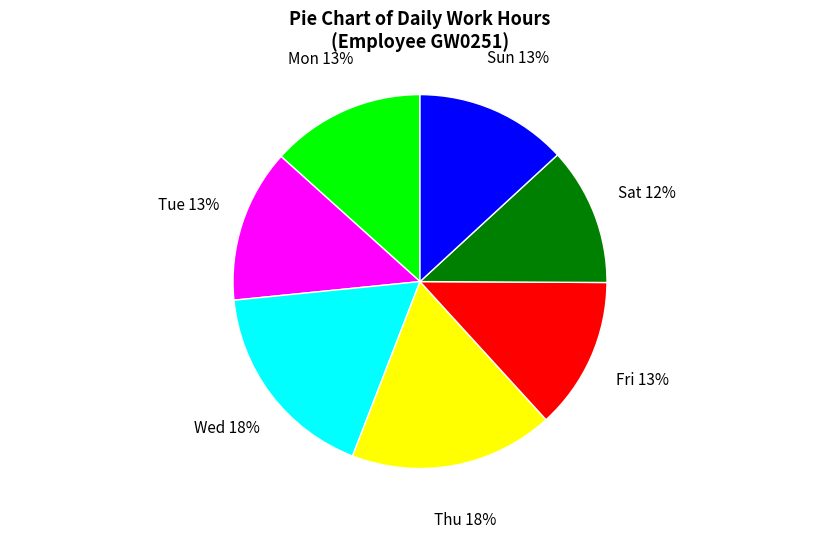

What percentage is the Sat slice, to the nearest percent?

12%